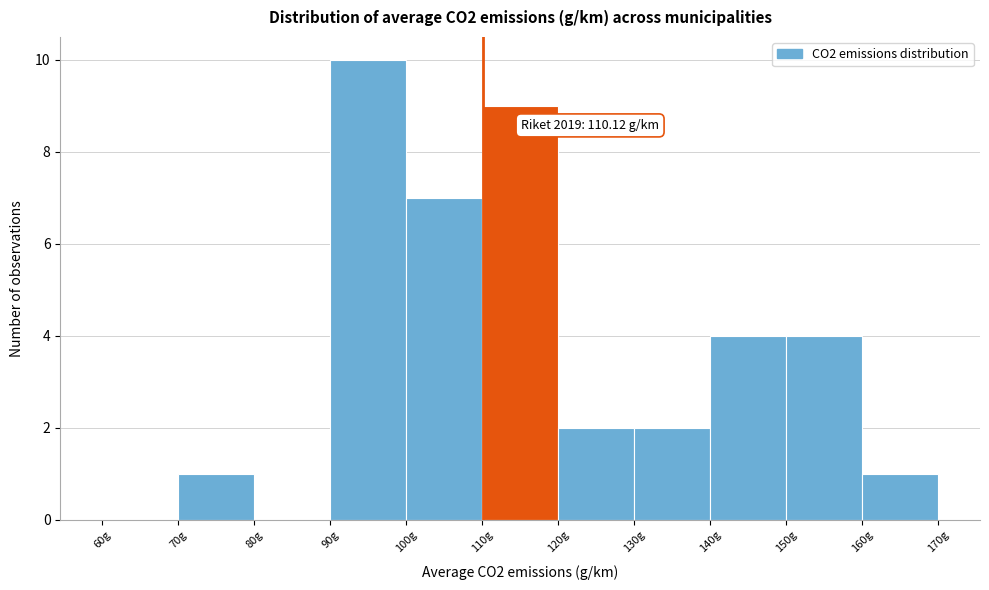

Which range on the x-axis has the tallest bar?

90 to 100